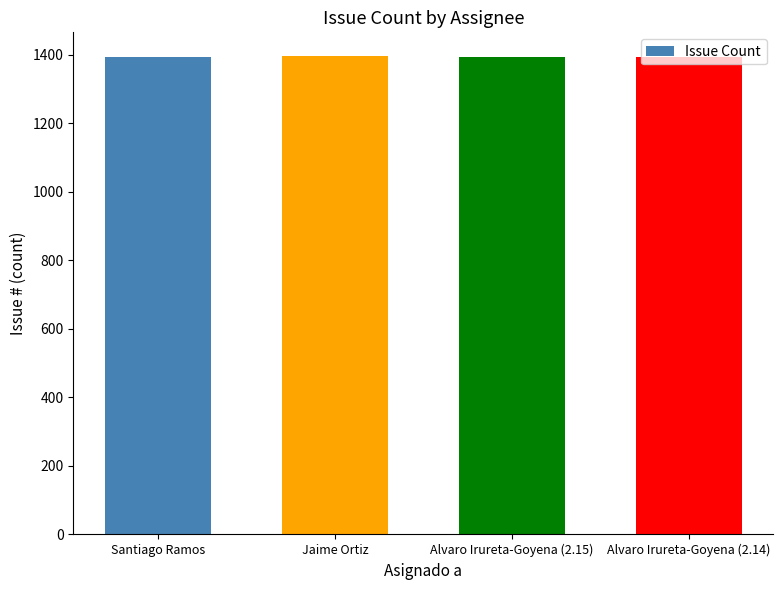

Is it true that the value at Alvaro Irureta-Goyena (2.15) is 1394?

True